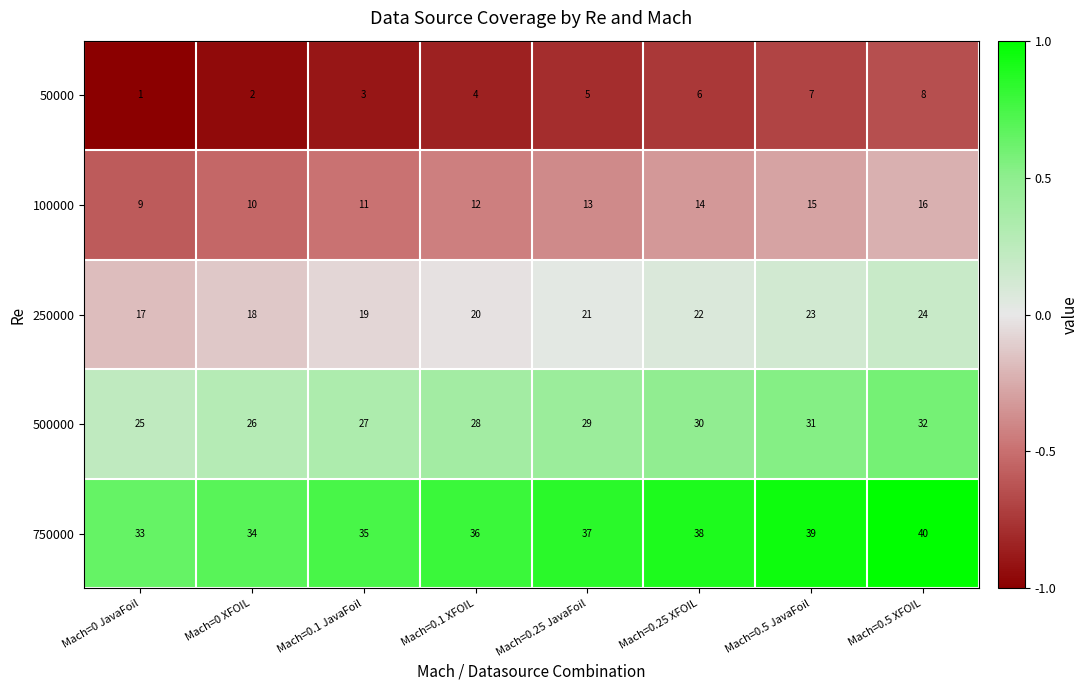

Which series has the largest total across all categories?

750000